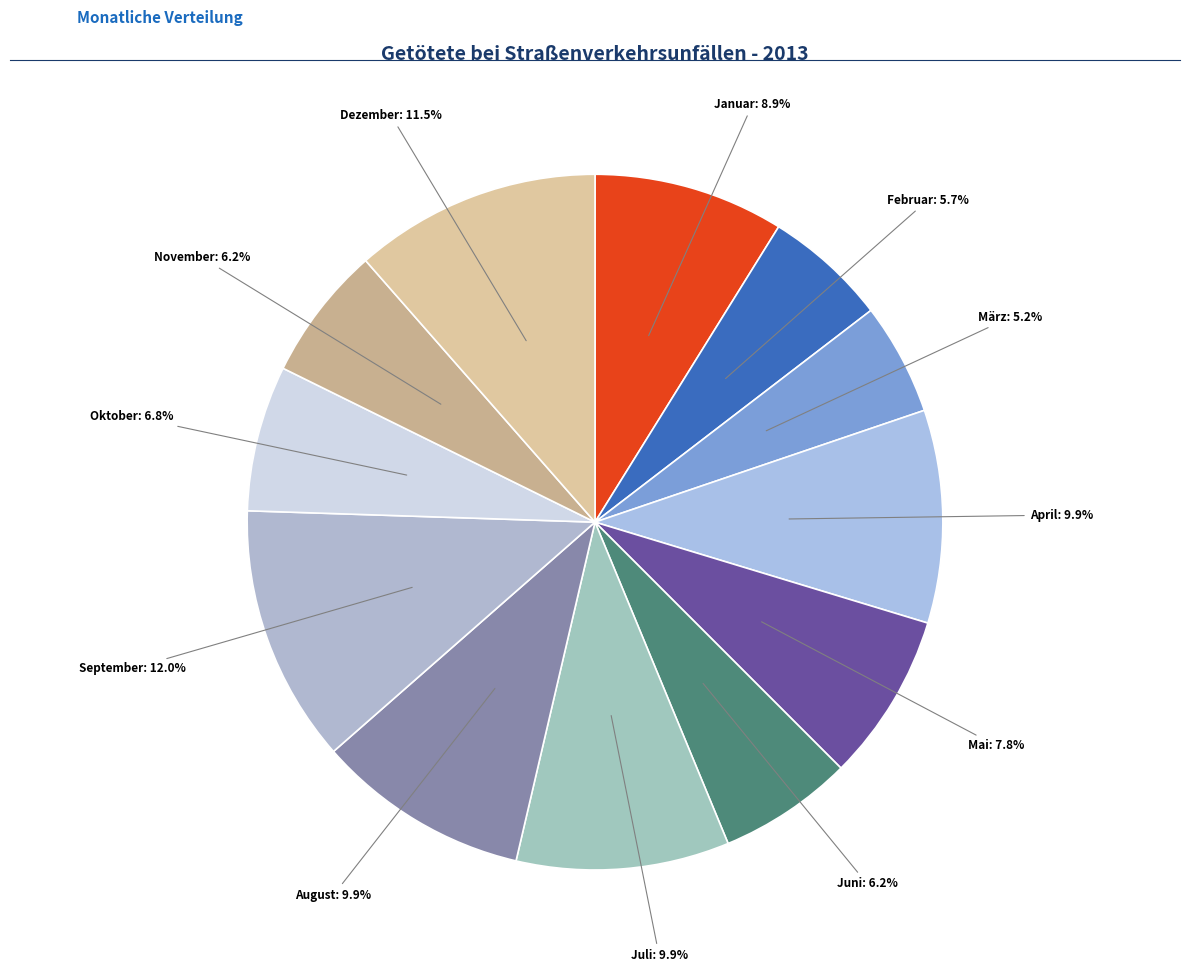

Which slice is the smallest?

März